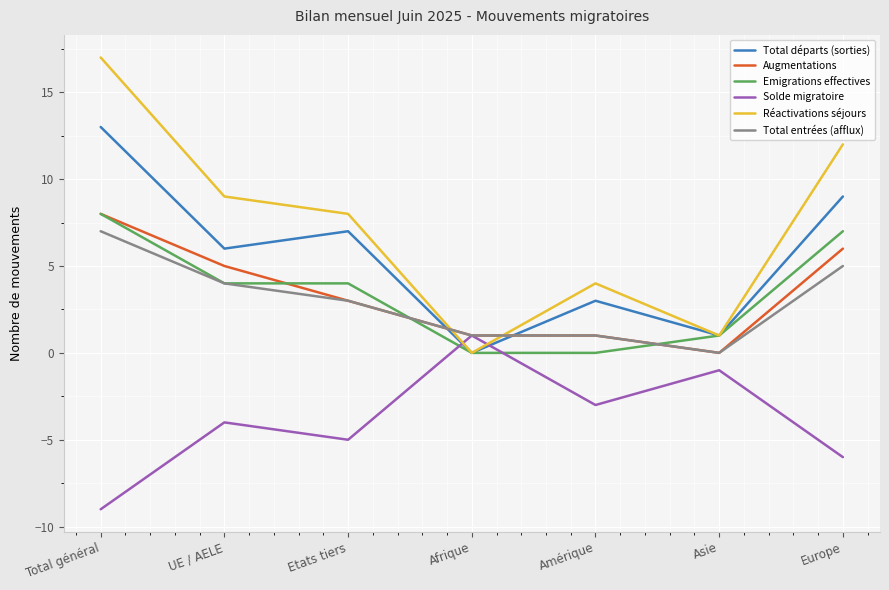

What is the sum of the Réactivations séjours values at Europe and UE / AELE?

21